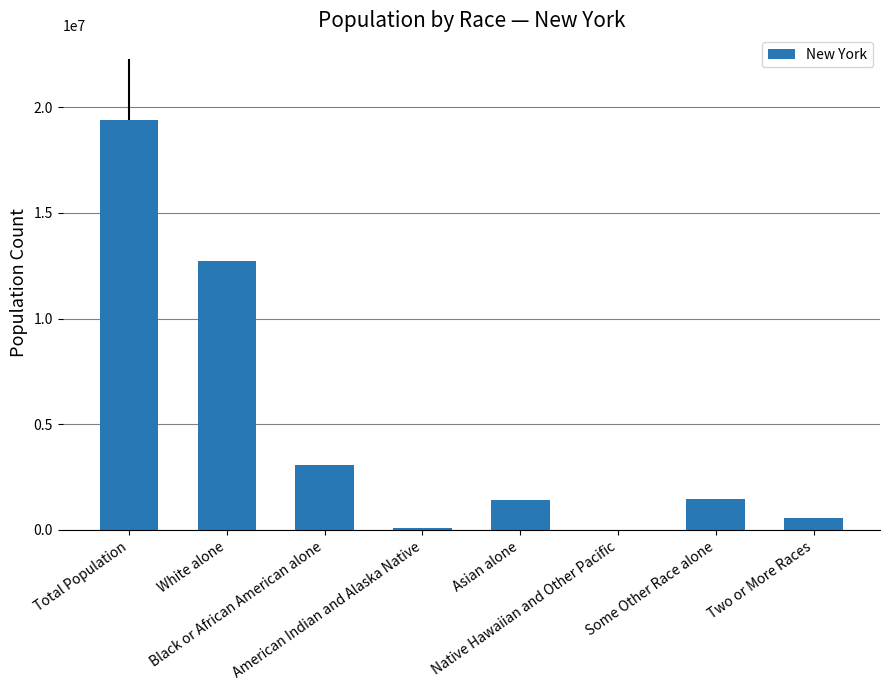

What is the maximum value shown in the chart?

19378102